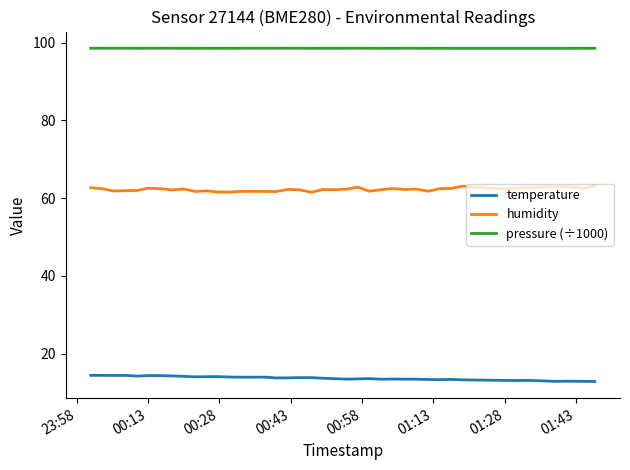

What is the lowest value of the humidity series?

61.5